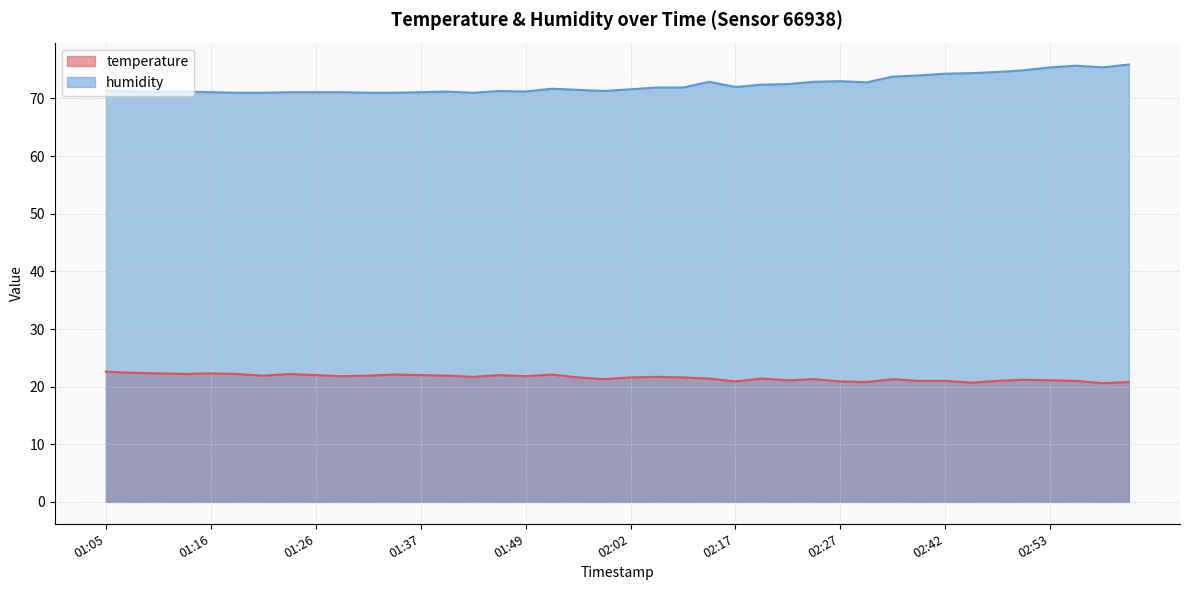

True or false: temperature and humidity cross at least once.

False